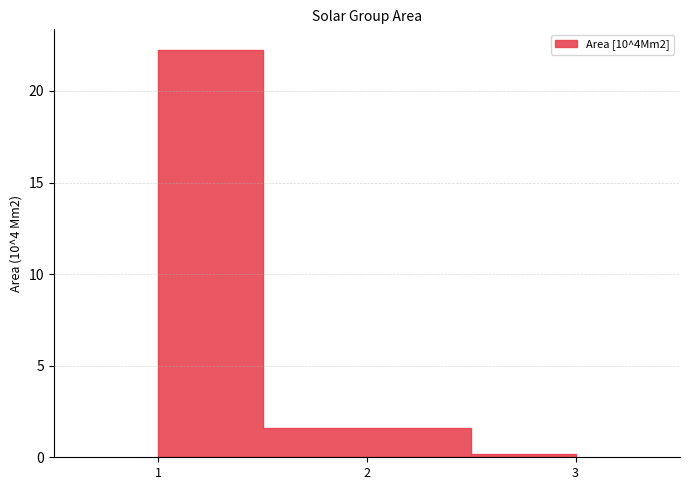

At which label is the value closest to 11?

2